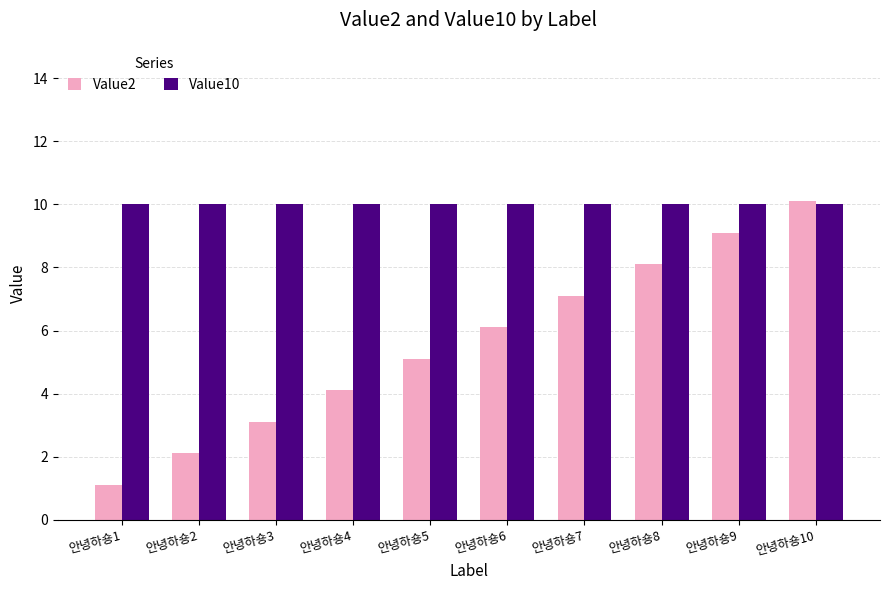

What is the smallest value displayed?

1.1